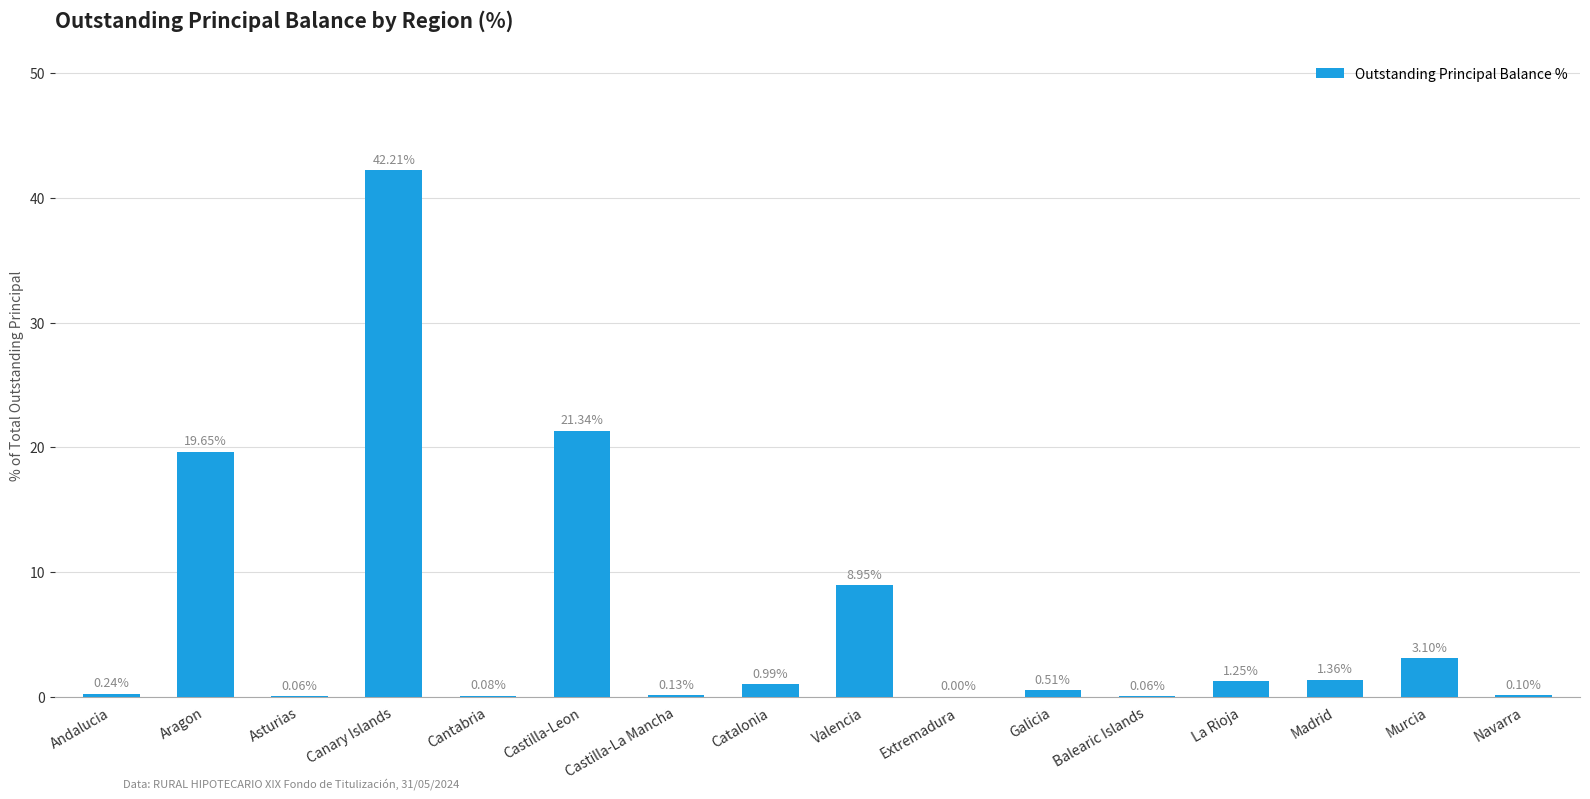

Which category has the highest value across all series?

Canary Islands